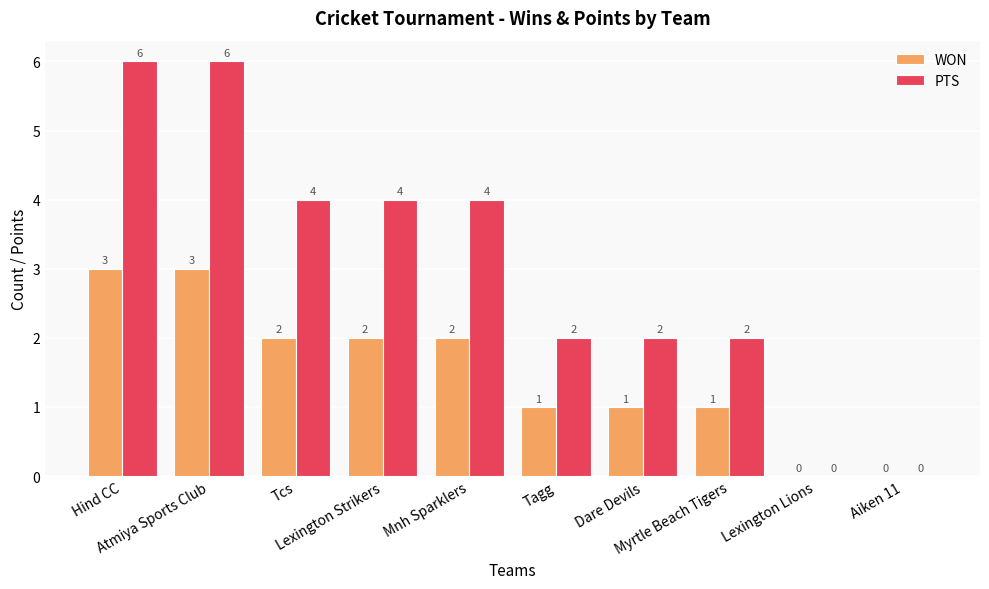

What is the sum of all PTS values?

30